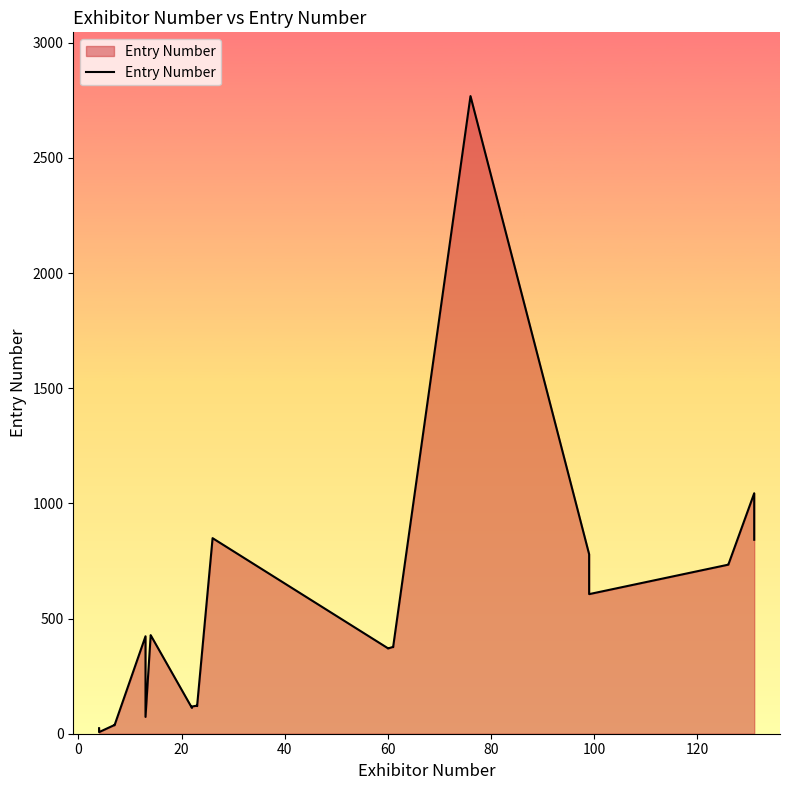

How many points are lower than both their immediate neighbors (excluding endpoints)?

6